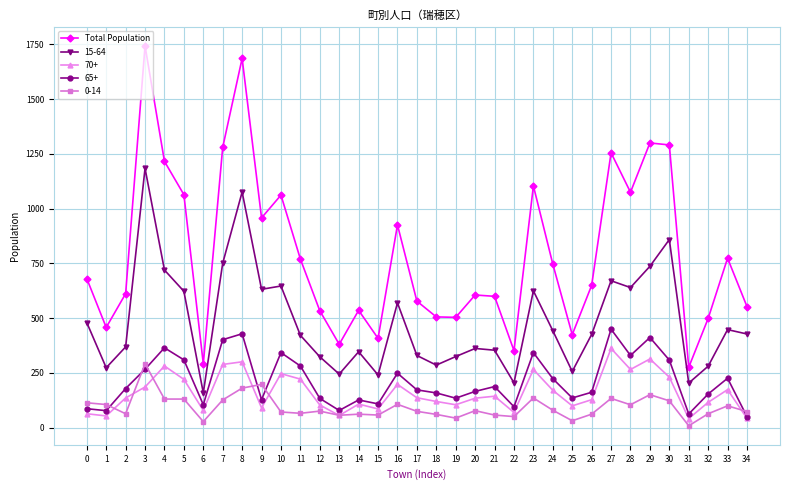

True or false: 0-14 and Total Population cross at least once.

False